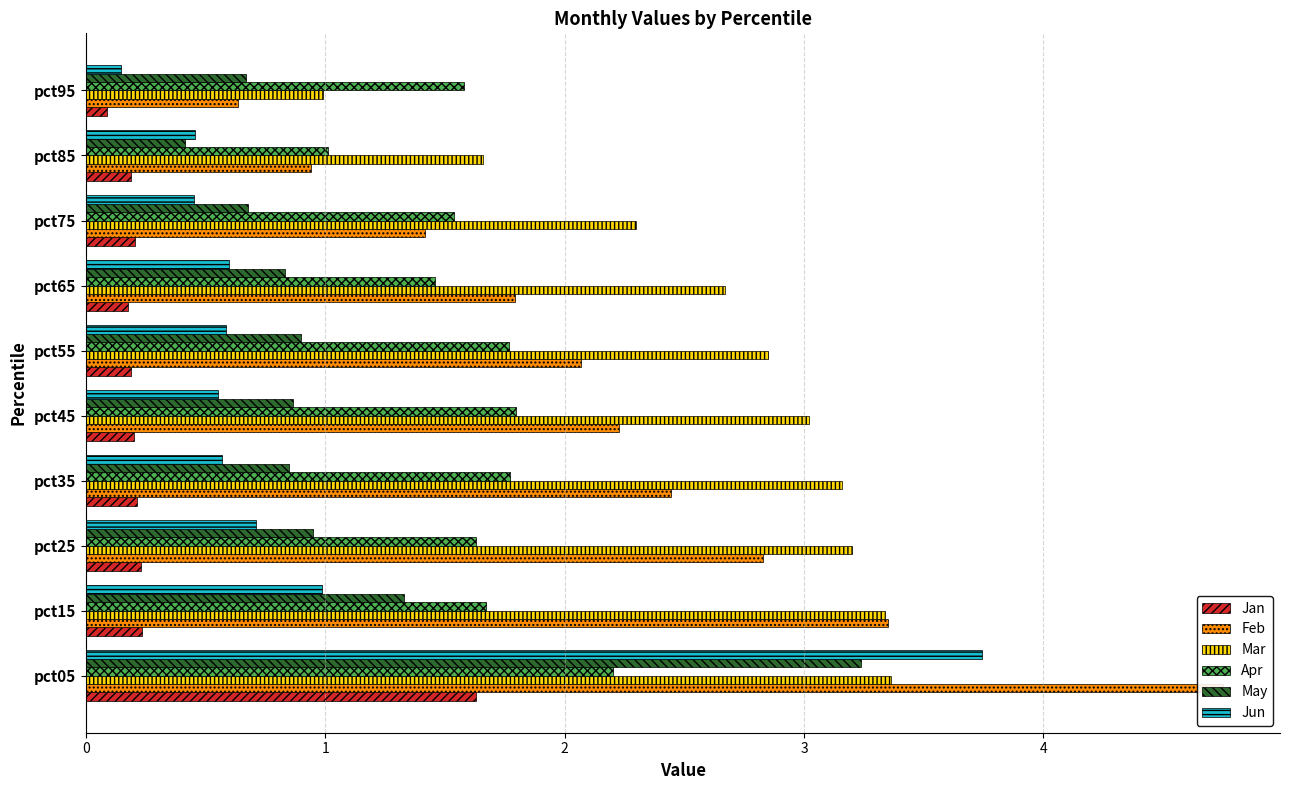

How many series are shown in this chart?

6